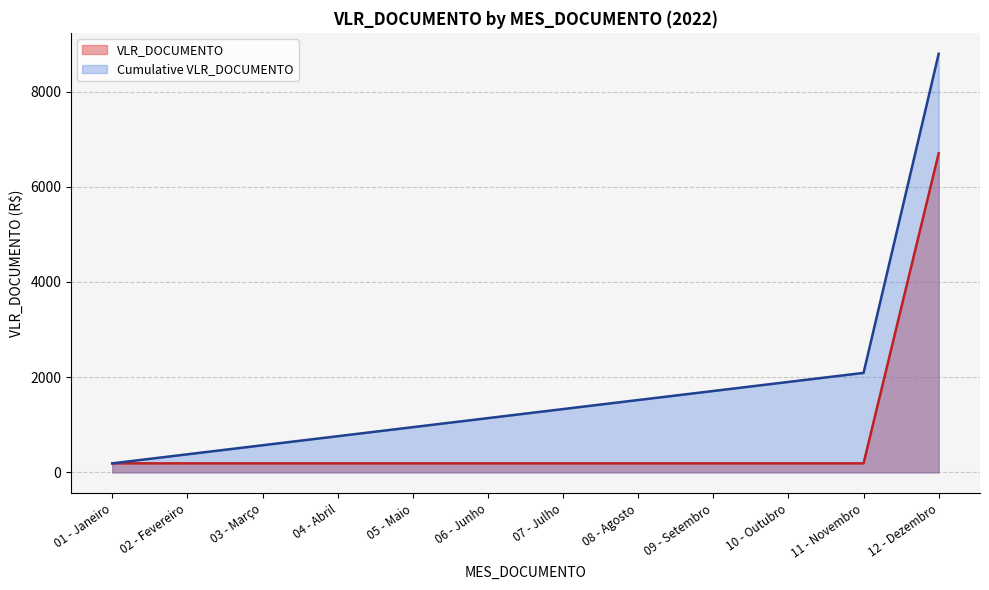

True or false: the data has more than 2 interior local peaks.

False